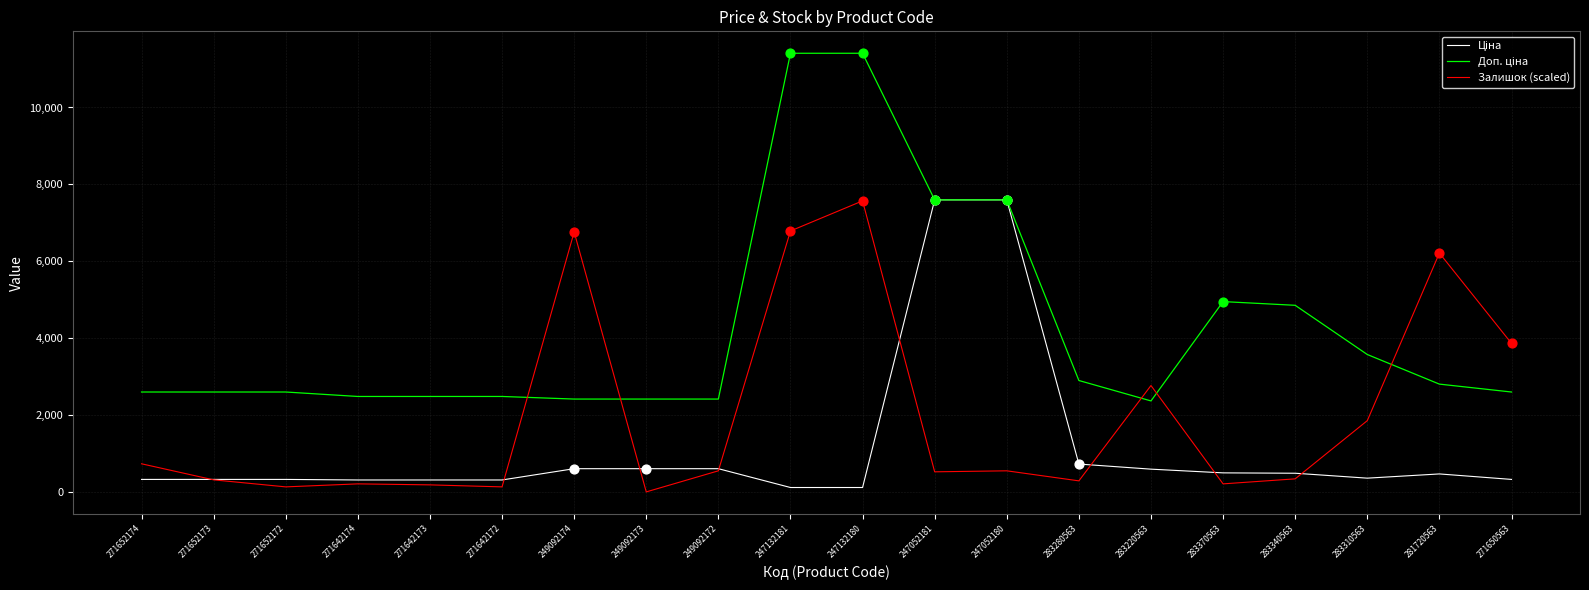

At which category is the sum across all series the highest?

247132180